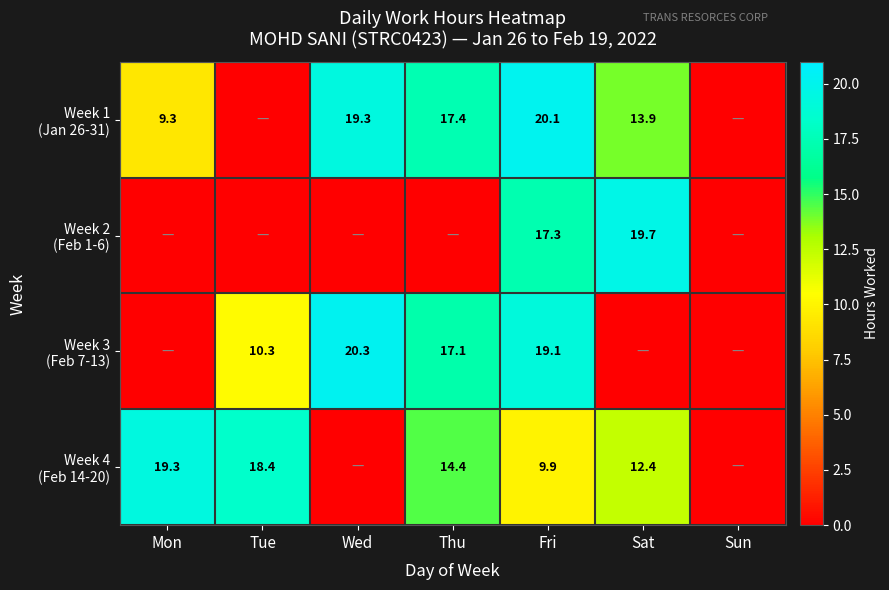

List the series in order of their peak value, highest first.

Week 3 (Feb 7-13), Week 1 (Jan 26-31), Week 2 (Feb 1-6), Week 4 (Feb 14-20)